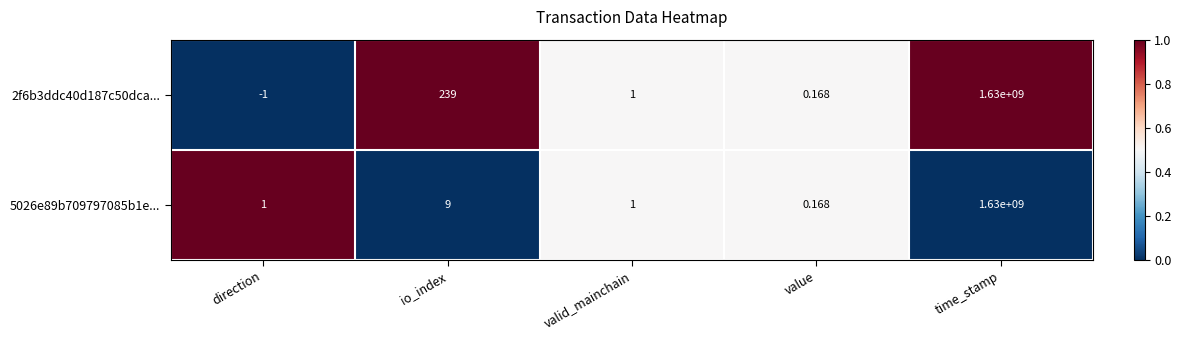

At which category is the sum across all series the highest?

time_stamp